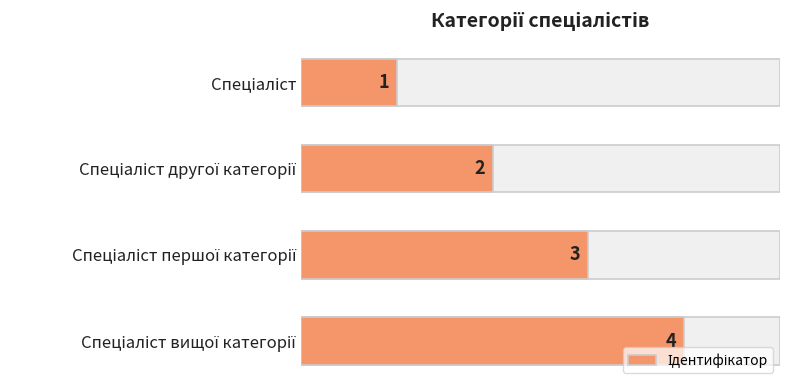

What is the ratio of the value at Спеціаліст другої категорії to the value at Спеціаліст?

2.0